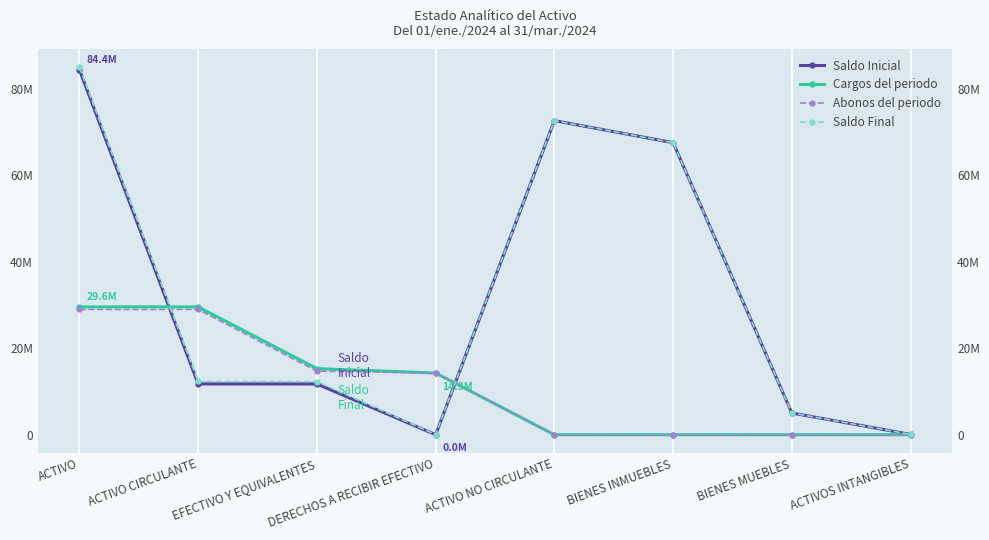

Where is Cargos del periodo nearest to the value 14788159?

DERECHOS A RECIBIR EFECTIVO